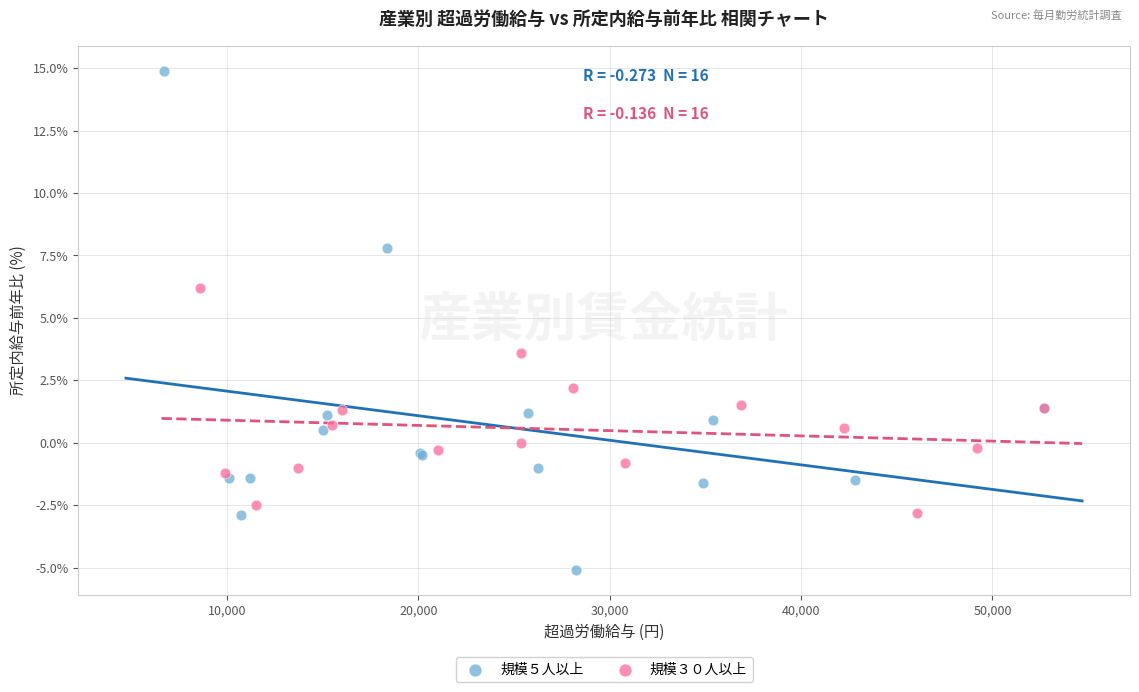

Which series reaches the minimum Y coordinate?

規模５人以上